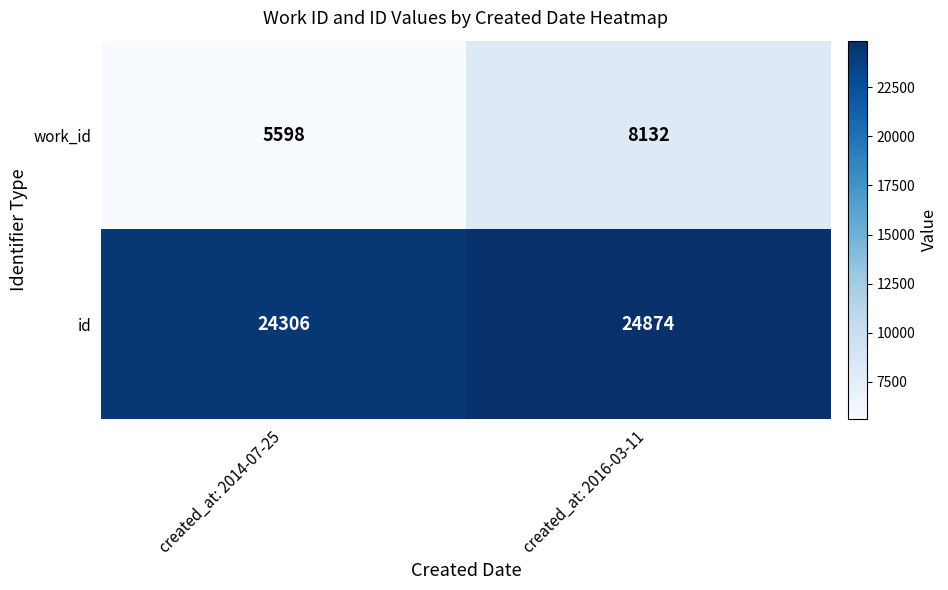

Reading left to right, transcribe all the data shown in this chart.

work_id: 5598	8132
id: 24306	24874